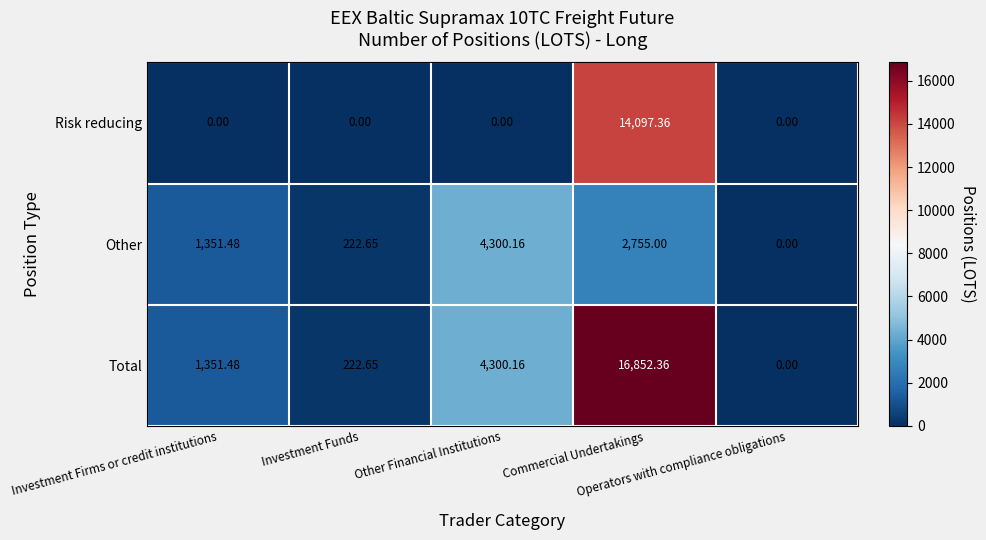

What is the total value across all series at Commercial Undertakings?

33704.7